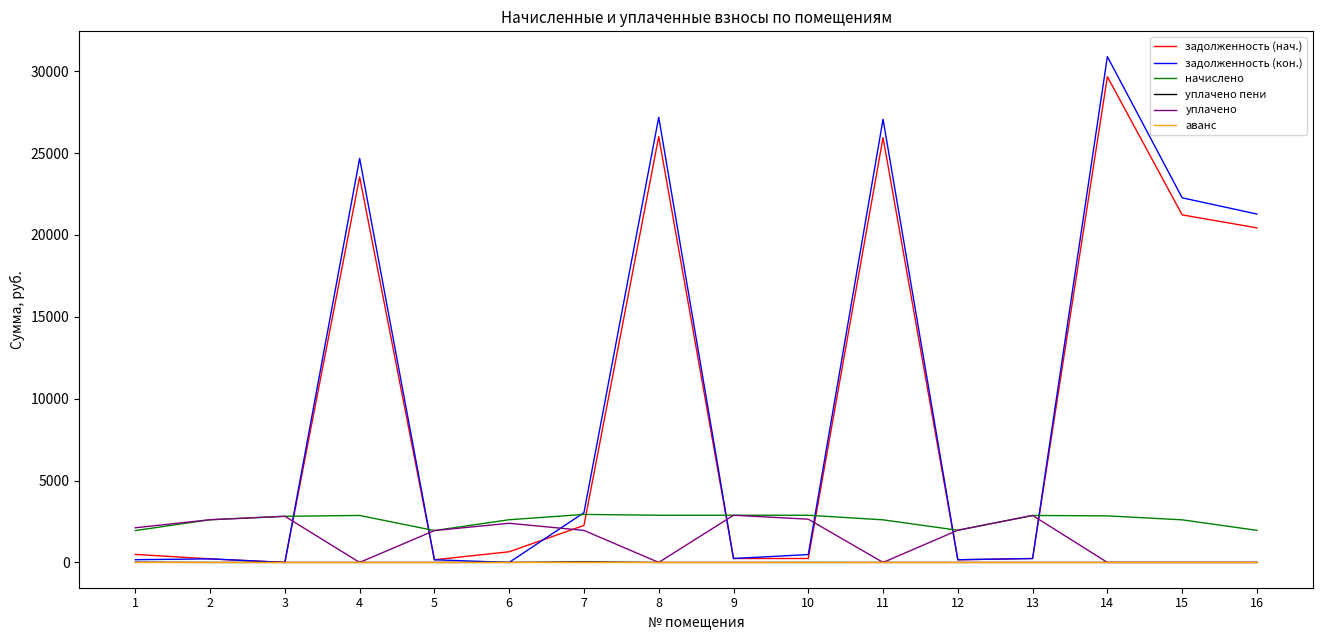

Which series changed the most between 5 and 7?

задолженность (кон.)